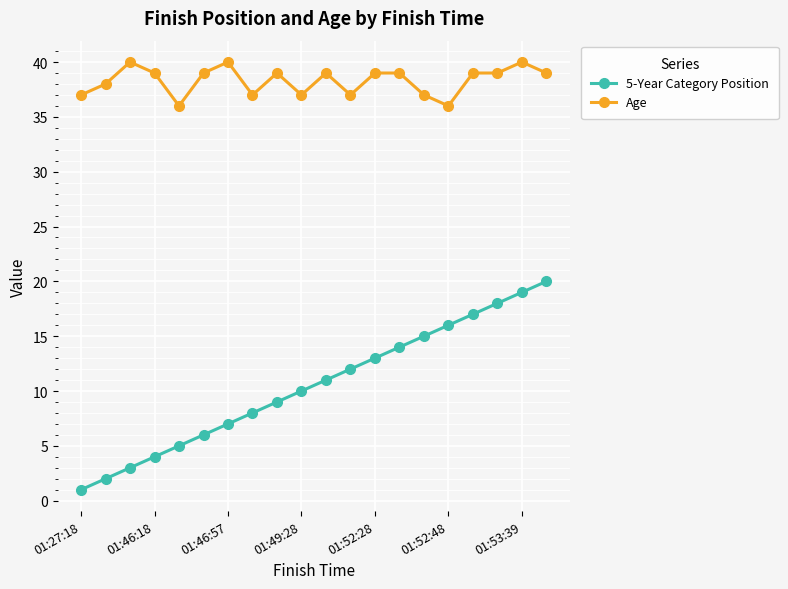

Count the number of categories in the chart.

20